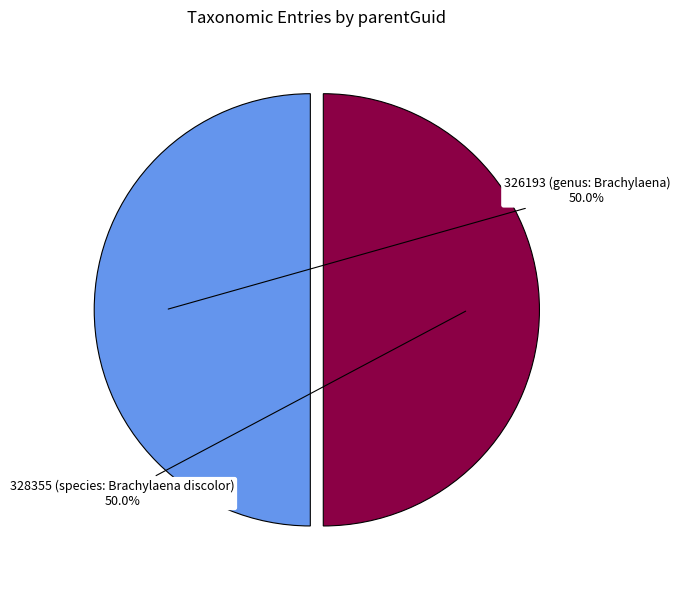

What is the ratio of the value at 326193 (genus: Brachylaena) to the value at 328355 (species: Brachylaena discolor)?

1.0